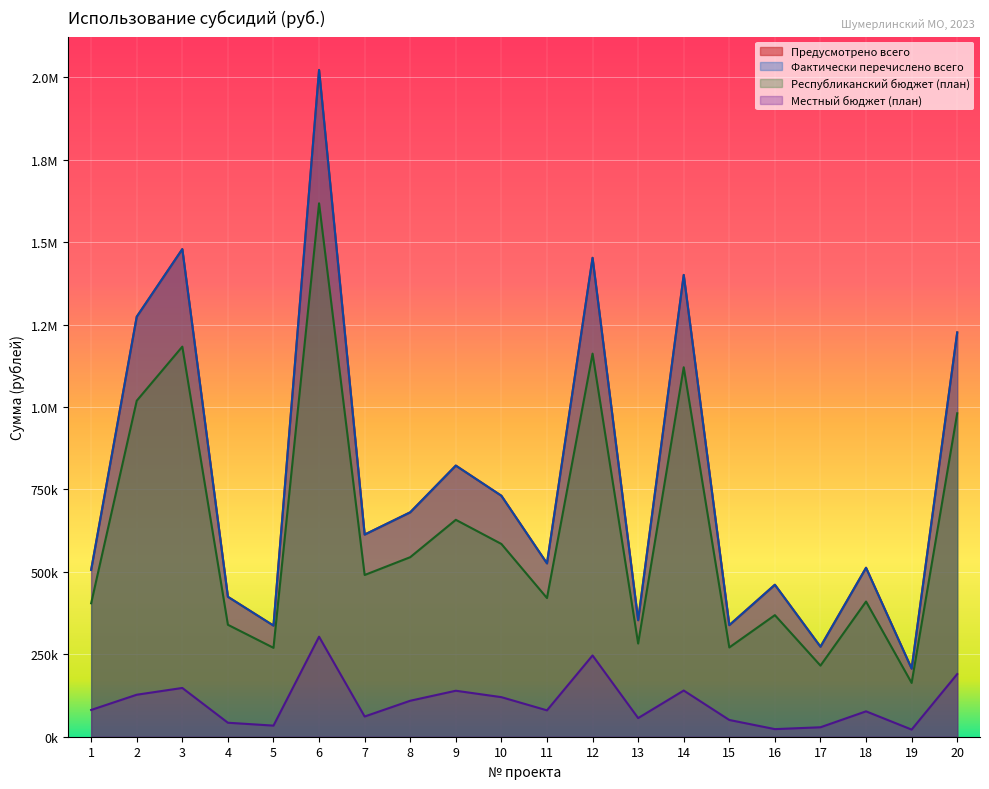

The value of Предусмотрено всего at 6 is 714720.9. True or false?

False